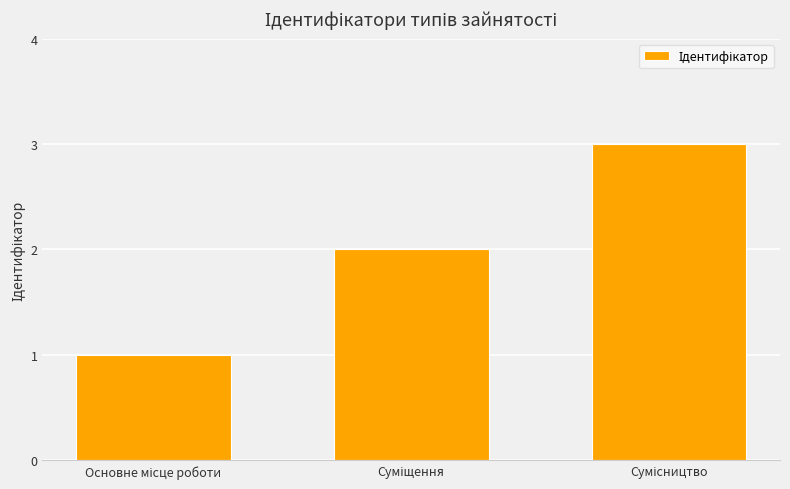

What is the greatest value displayed?

3